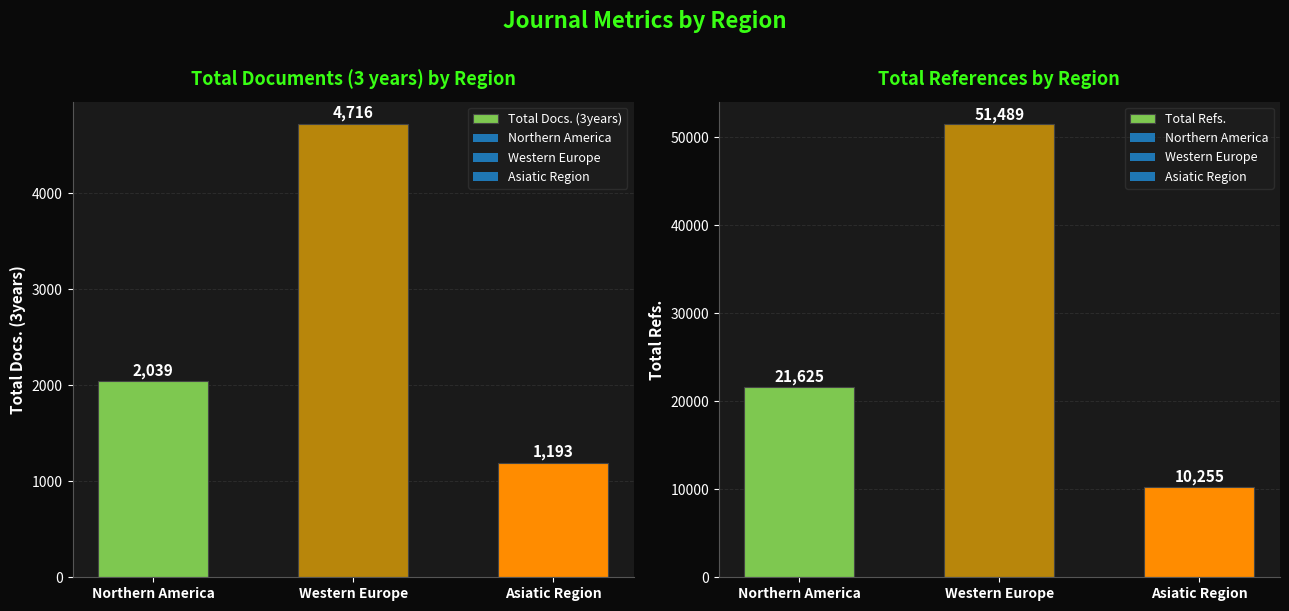

Where is Total Refs. nearest to the value 30872?

Northern America